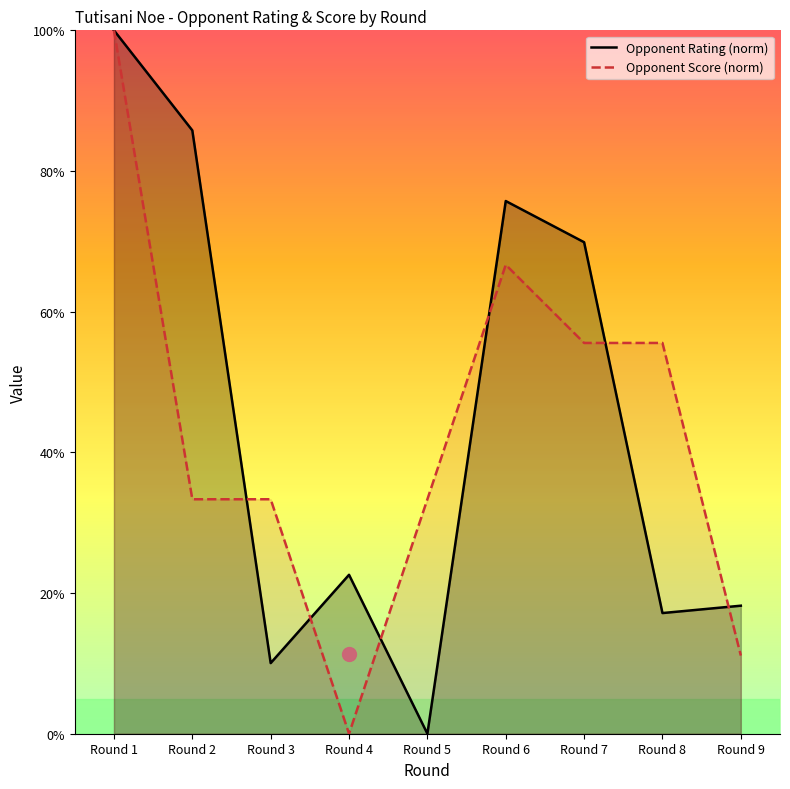

What is the difference between the highest and lowest values at Round 2?

52.4